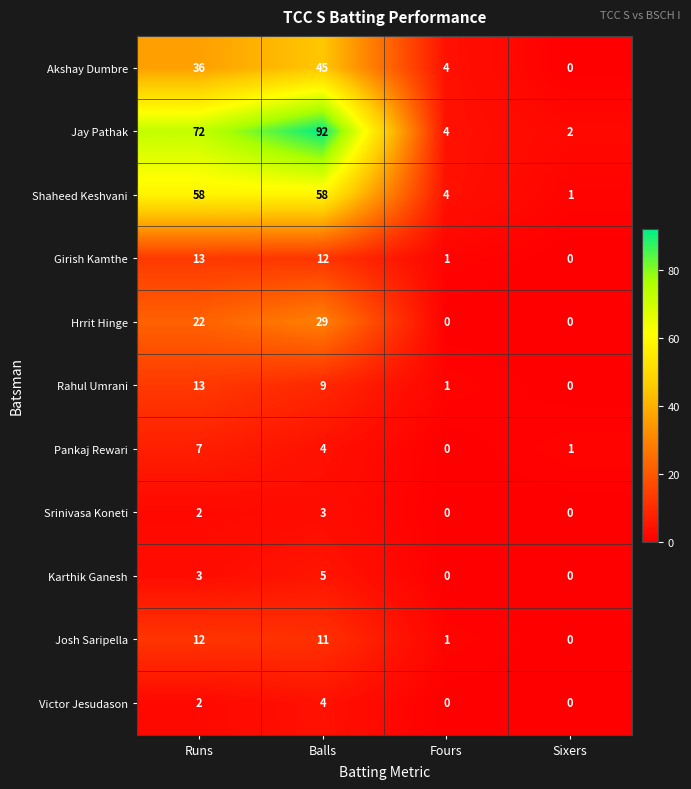

Read the Shaheed Keshvani value at Runs, to the nearest 5.

60